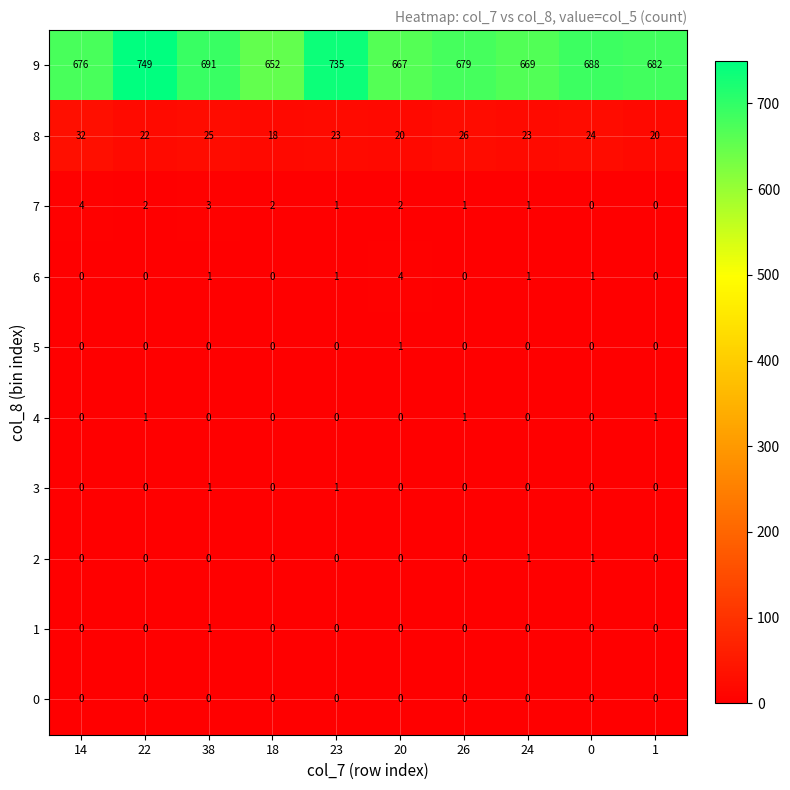

True or false: 8 has a value of 20 at 20.

True